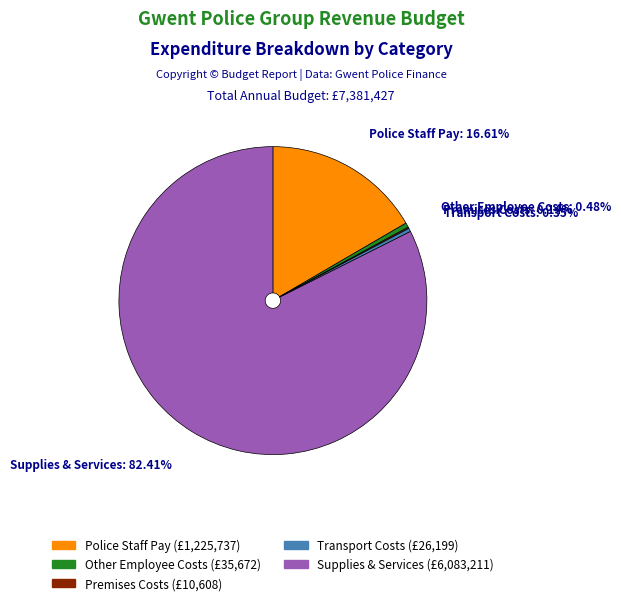

Is there any slice that represents more than half of the pie?

Yes